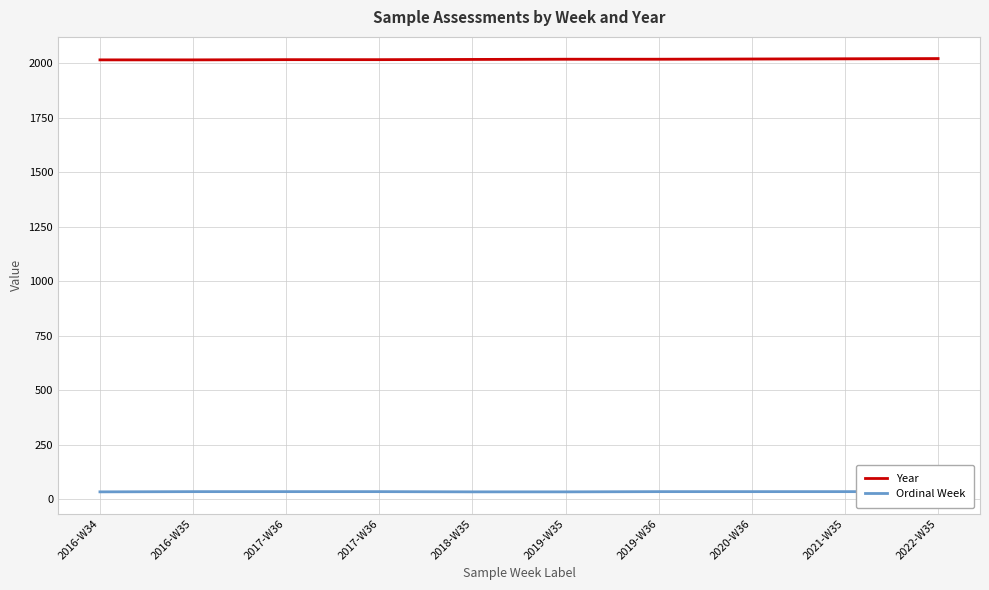

What is the value of the Ordinal Week point at the 7th from the left?

36